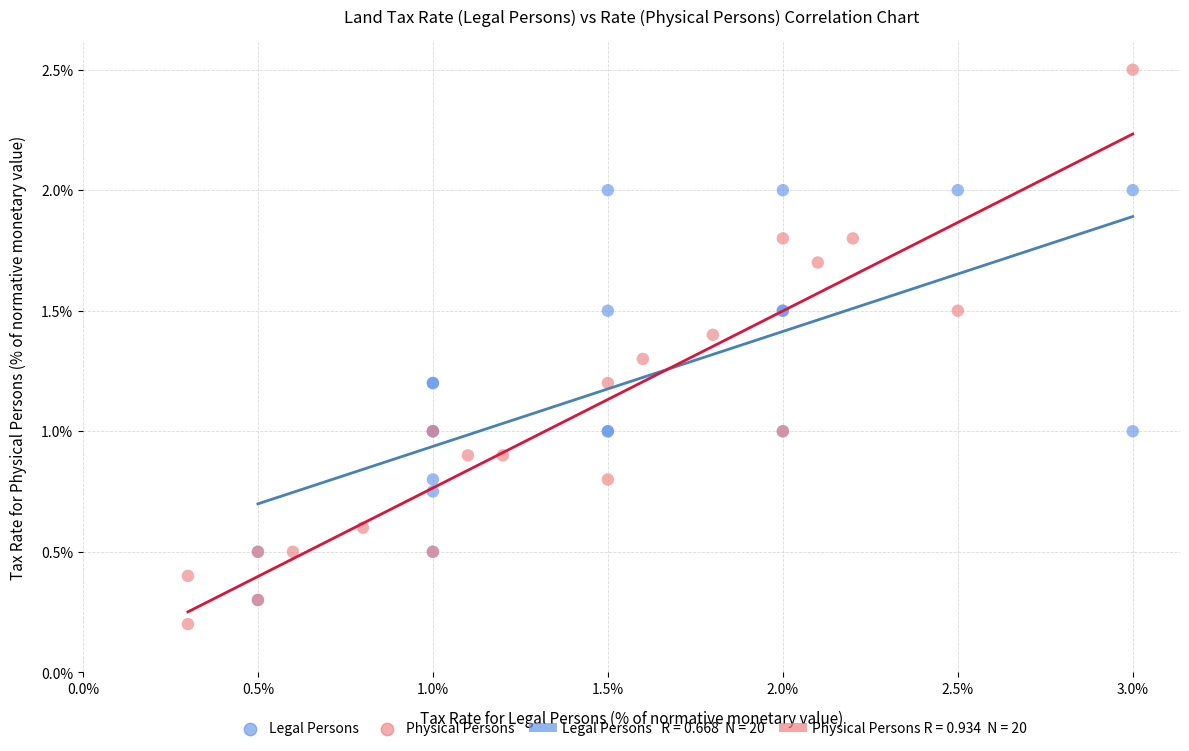

Which series has the largest Y range (max minus min)?

Physical Persons